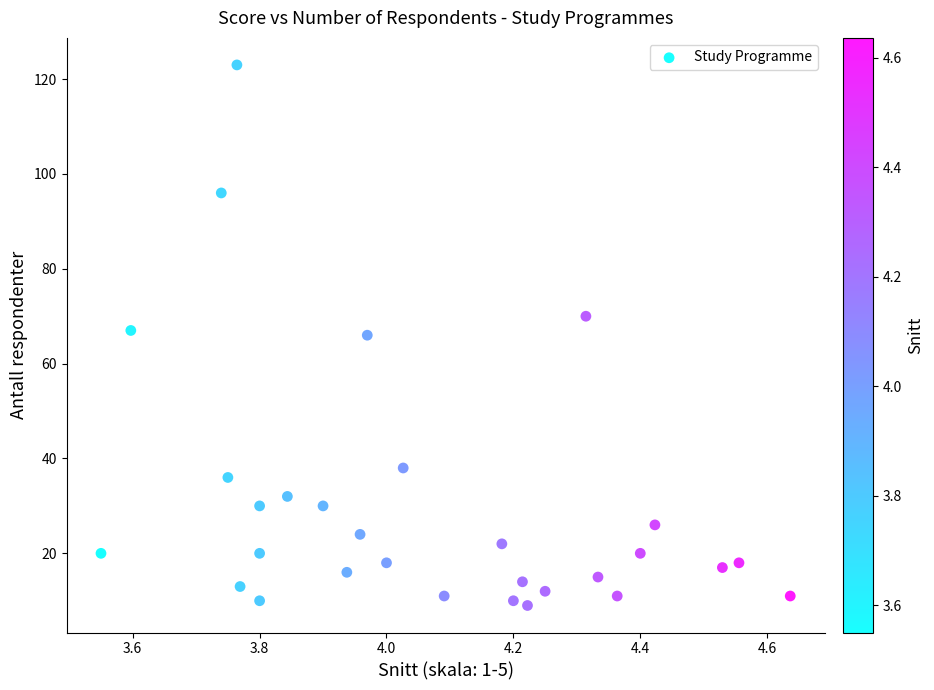

What is the range of Y values (max minus min)?

114